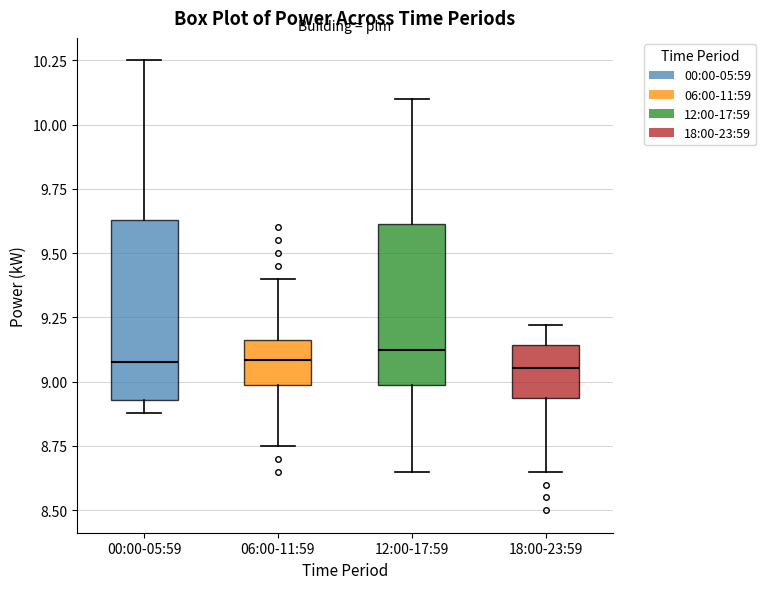

Which box is the tallest, from its lower edge to its upper edge?

00:00-05:59